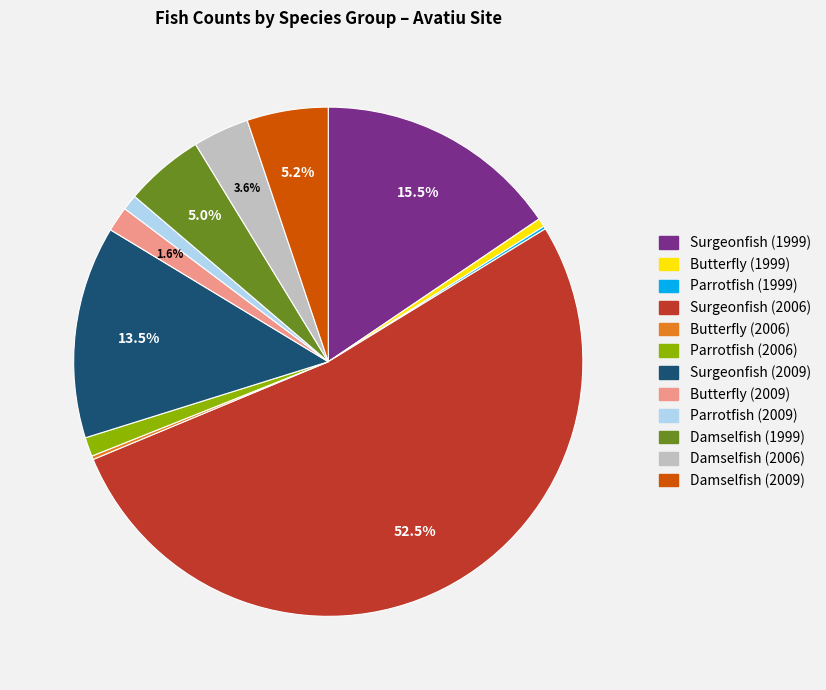

Combined, do Surgeonfish (2006) and Butterfly (2009) account for over 50%?

Yes